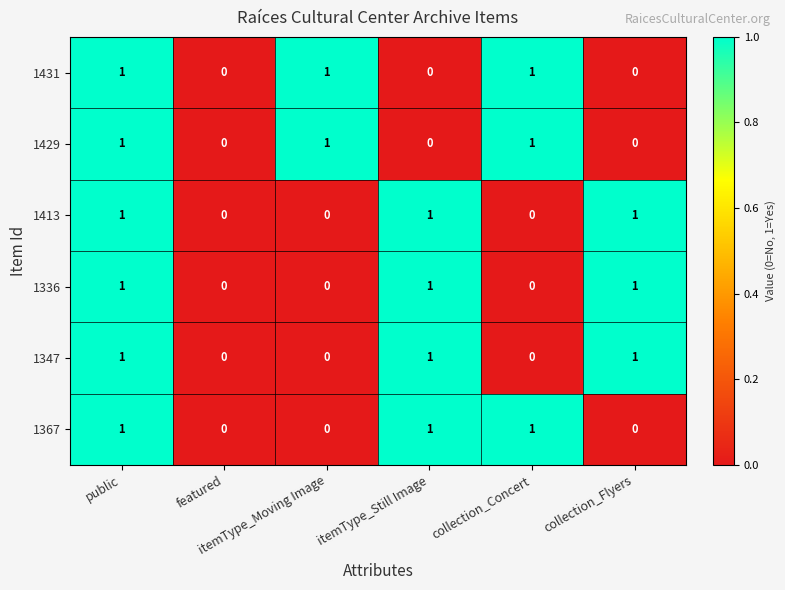

What is the sum of all 1431 values?

3